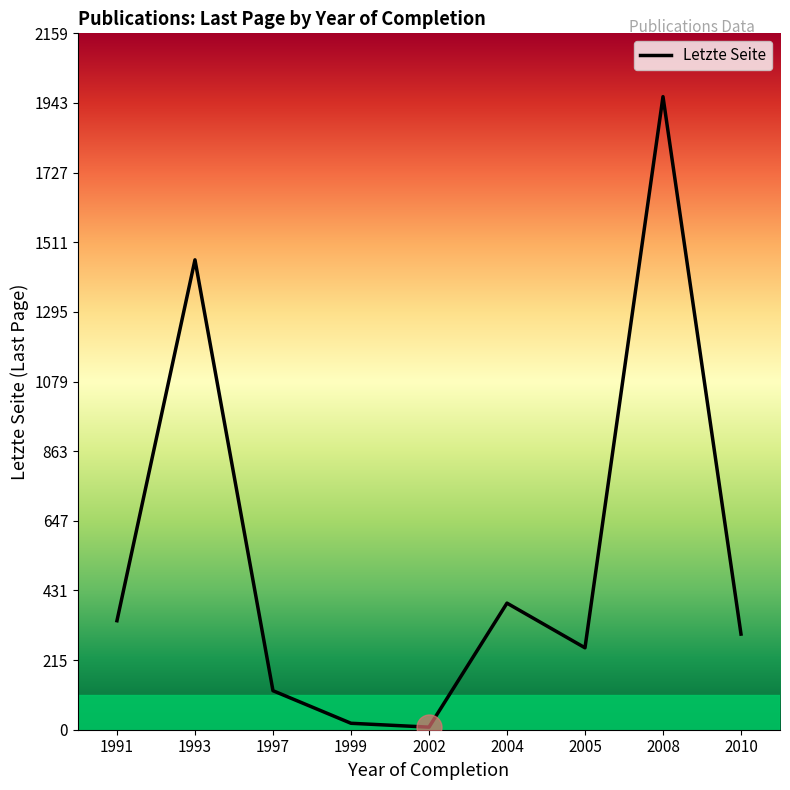

At which label is the value closest to 985?

1993